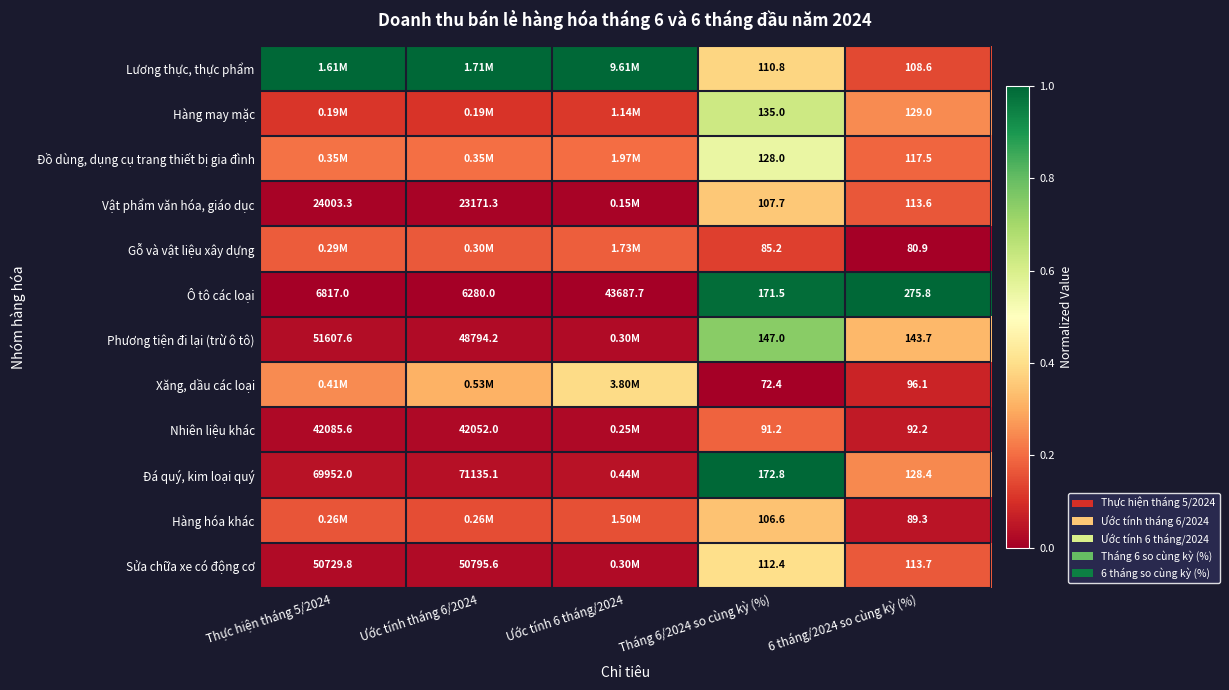

Is the value of Sửa chữa xe có động cơ at Ước tính tháng 6/2024 greater than the value of Nhiên liệu khác at Tháng 6/2024 so cùng kỳ (%)?

Yes